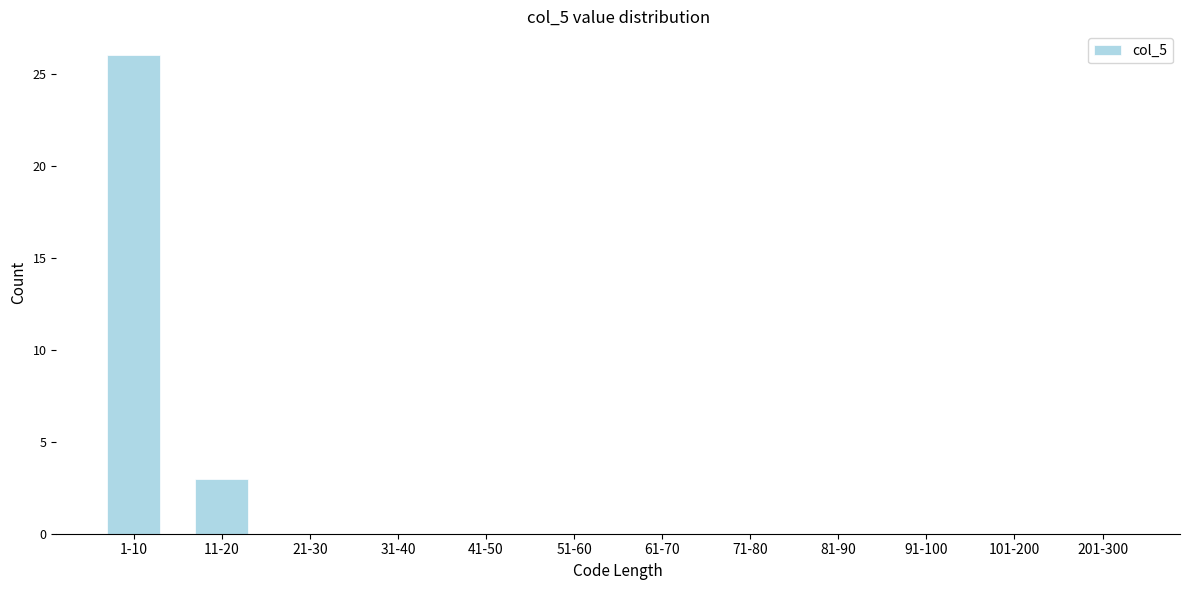

Reading left to right, list all the values displayed in this chart.

1-10=26	11-20=3	21-30=0	31-40=0	41-50=0	51-60=0	61-70=0	71-80=0	81-90=0	91-100=0	101-200=0	201-300=0